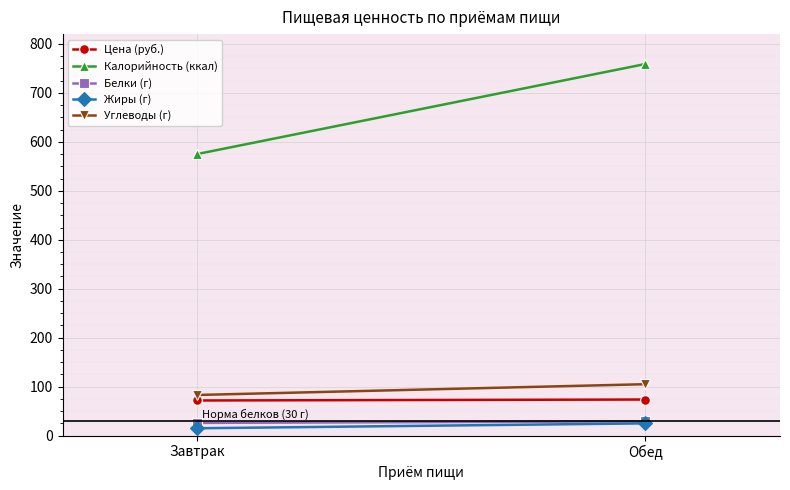

What position from the right is Обед?

1